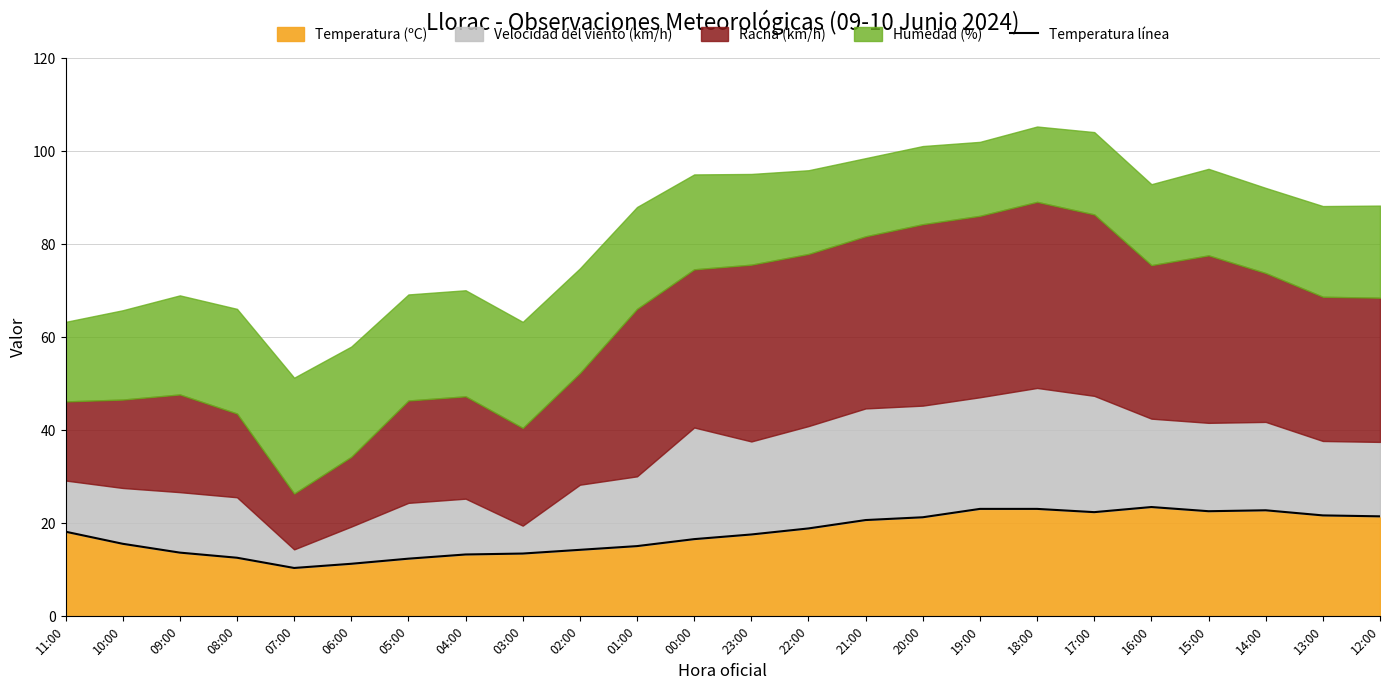

What is the sum of all values?

426.2